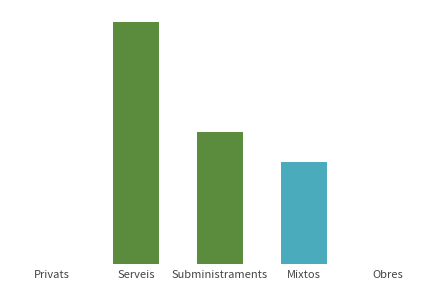

Approximately how many times larger is the value at Mixtos compared to Serveis?

0.4